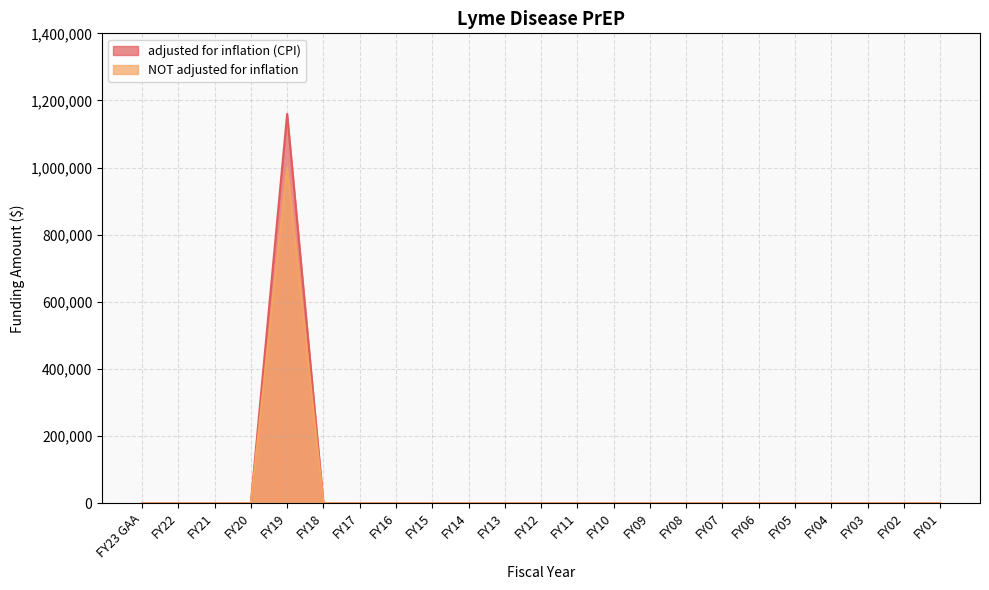

How many lines are shown in the chart?

2